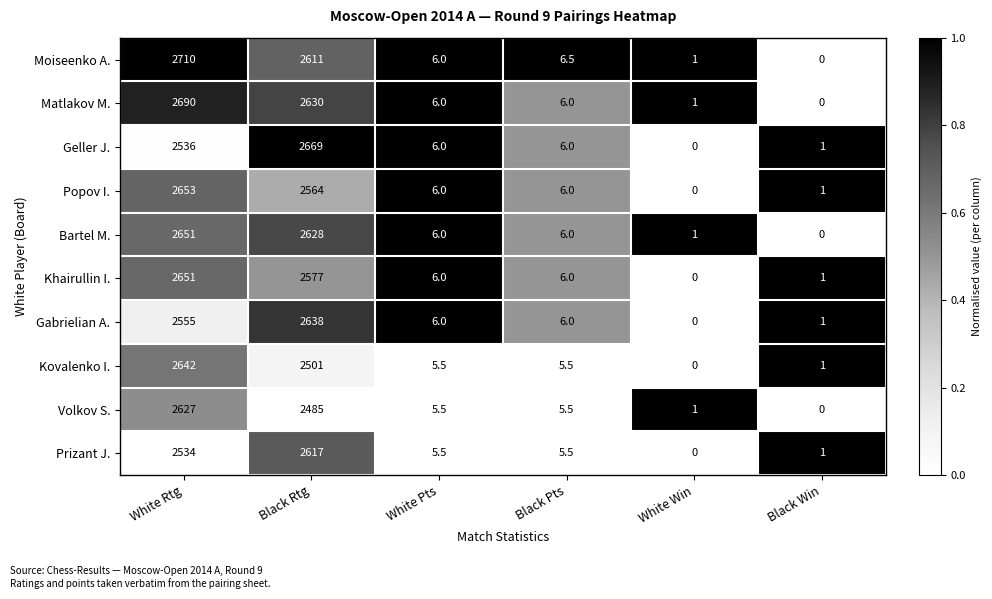

Which category has the lowest value in the Moiseenko A. series?

Black Win